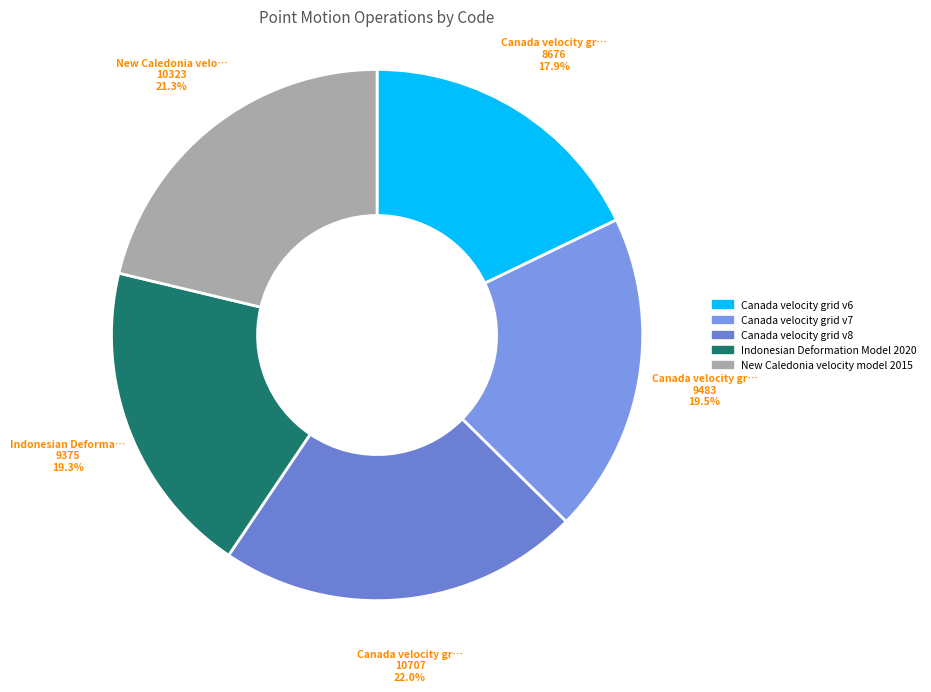

To the nearest percent, what is the average slice percentage?

20%